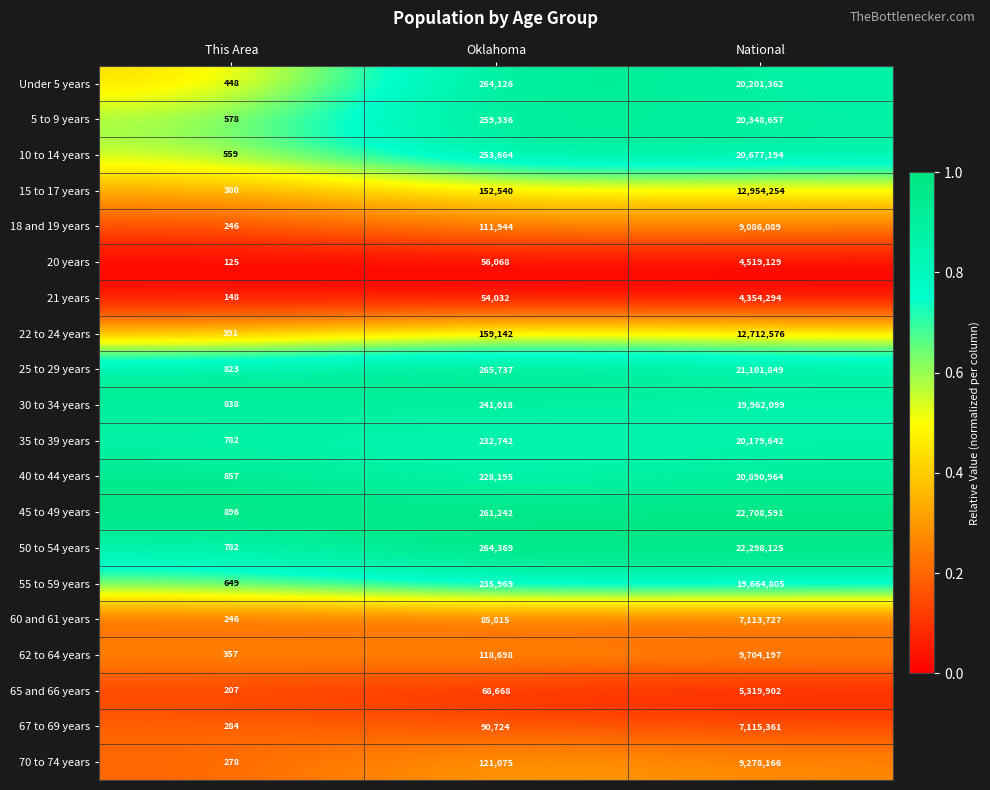

At which label does 35 to 39 years reach its minimum?

This Area